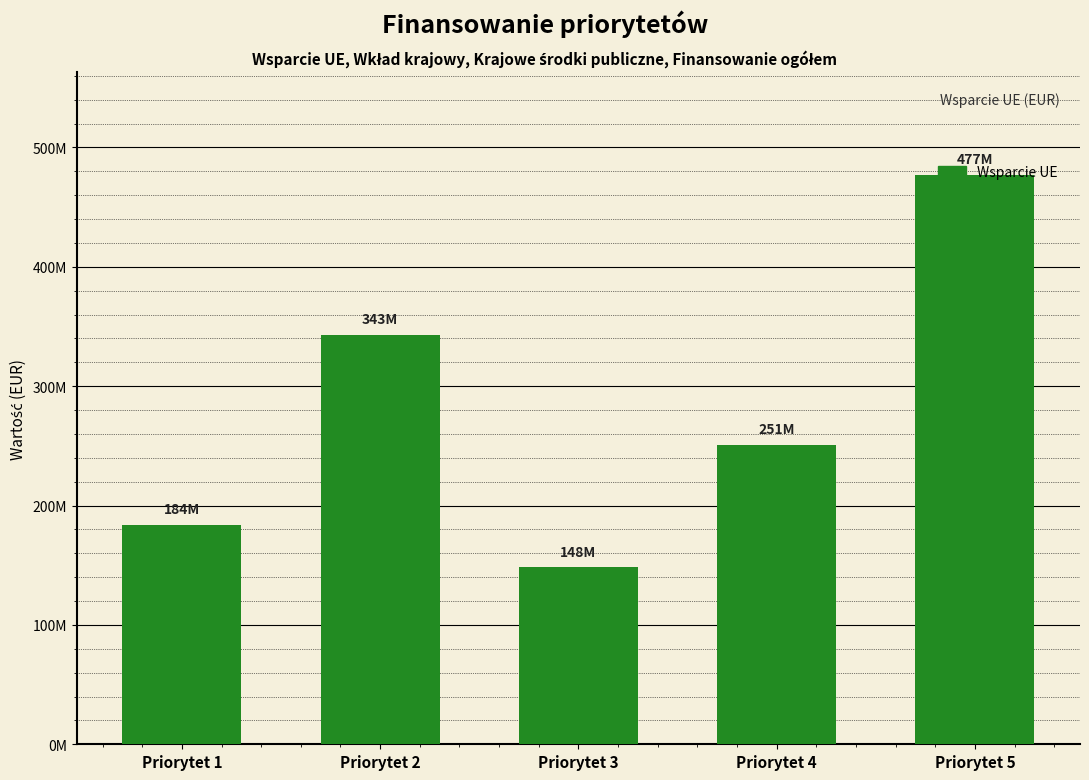

Rank the categories by value from highest to lowest.

Priorytet 5, Priorytet 2, Priorytet 4, Priorytet 1, Priorytet 3